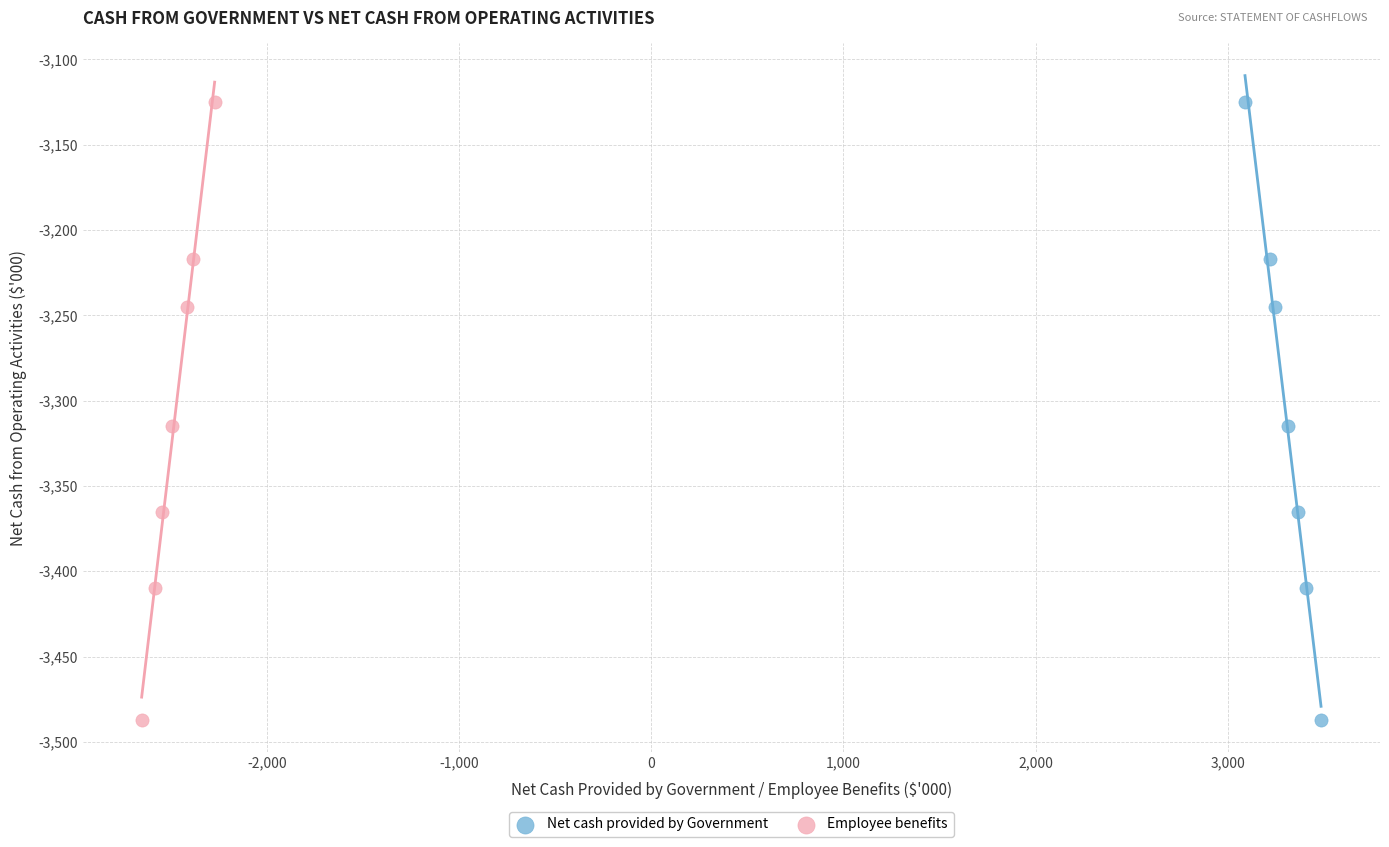

What are all the series names shown in the legend?

Net cash provided by Government, Employee benefits